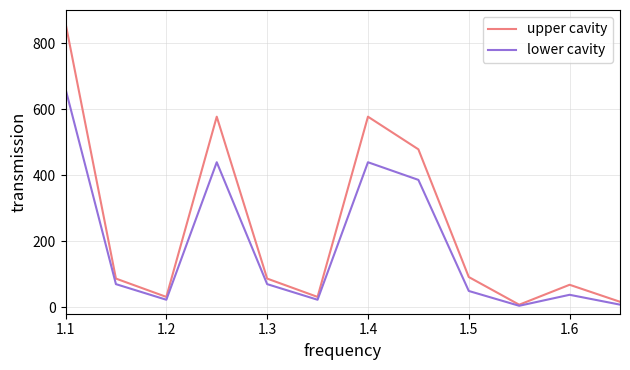

What is the difference between the second highest and minimum values in the upper cavity series?

569.5